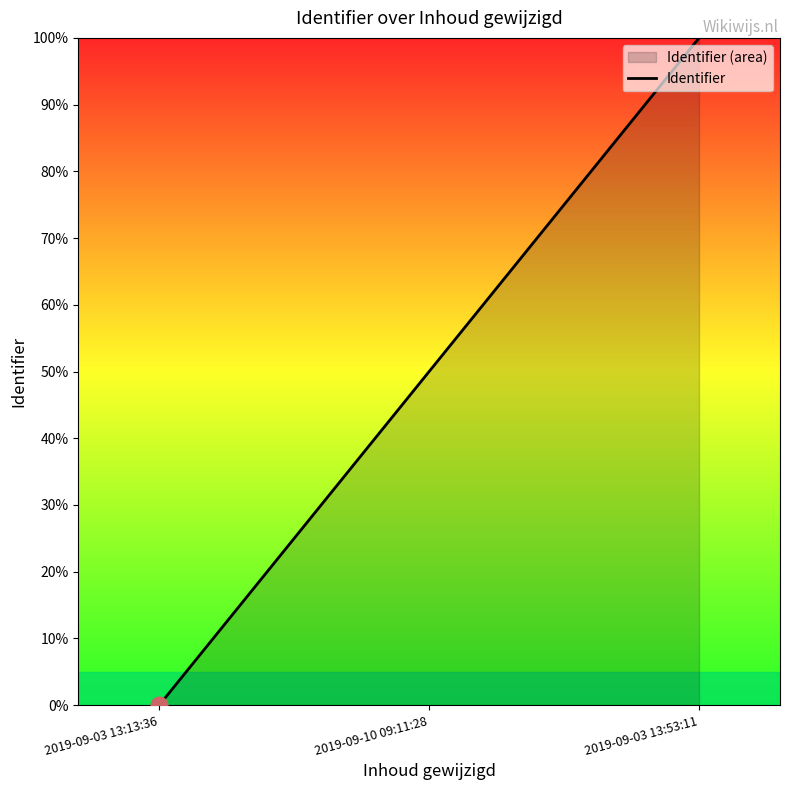

What is the greatest value displayed?

100